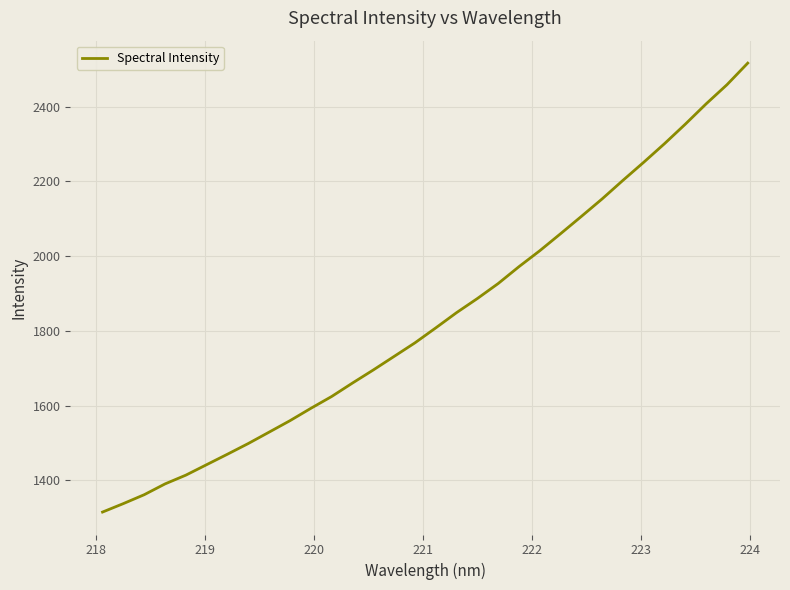

What is the maximum value shown in the chart?

2516.9